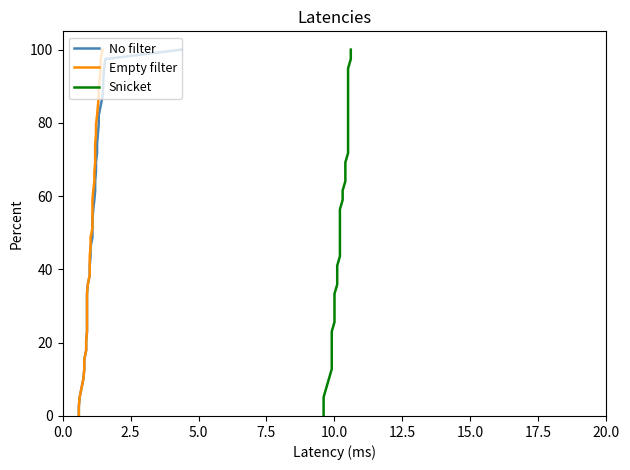

How many distinct data groups are displayed?

3